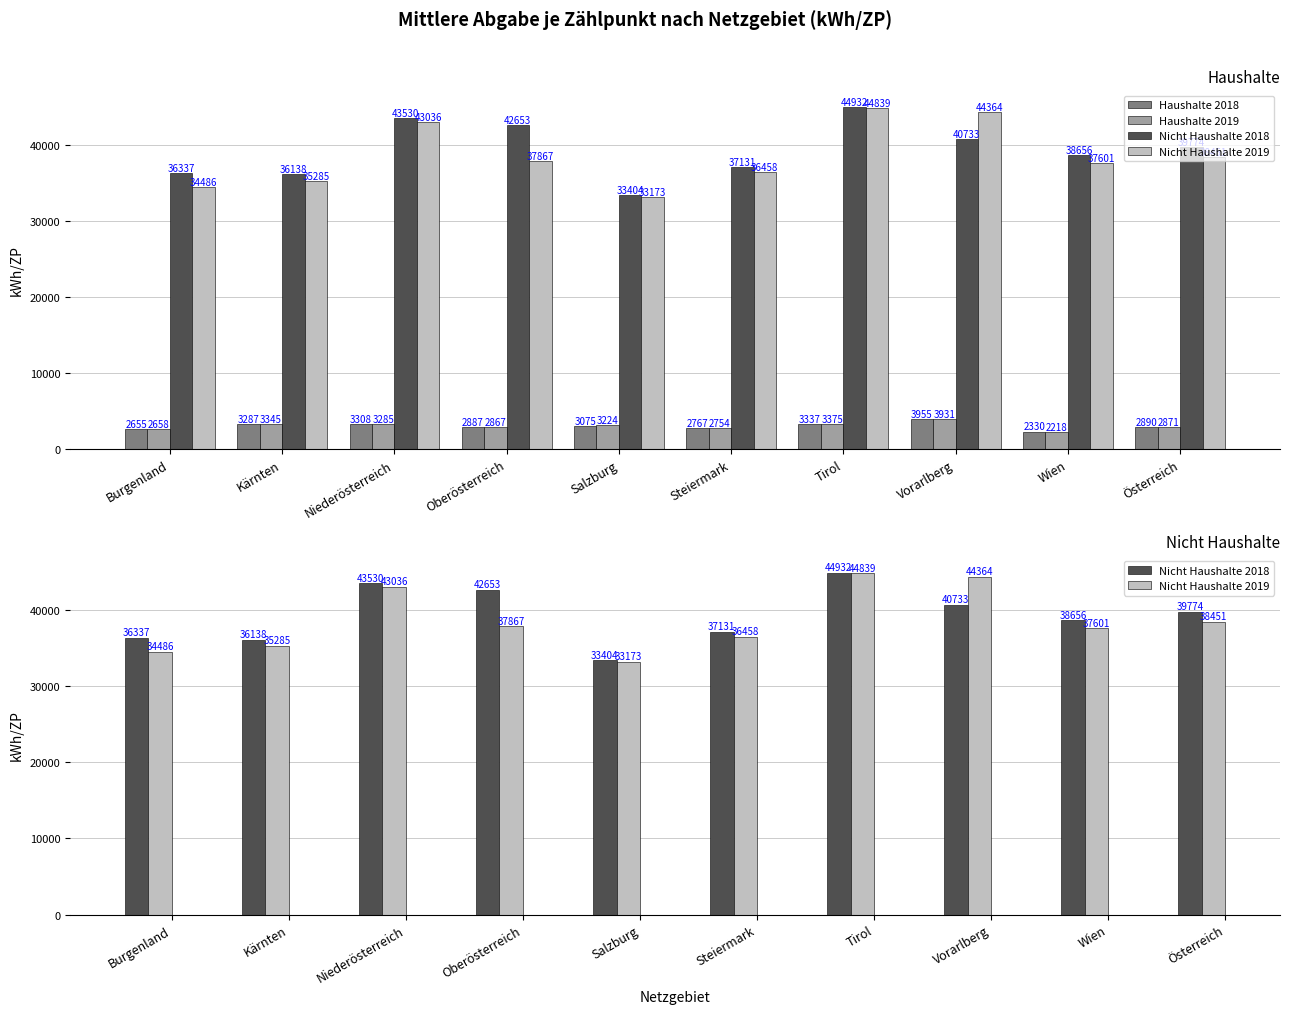

Which series changed the most between Tirol and Vorarlberg?

Nicht Haushalte 2018